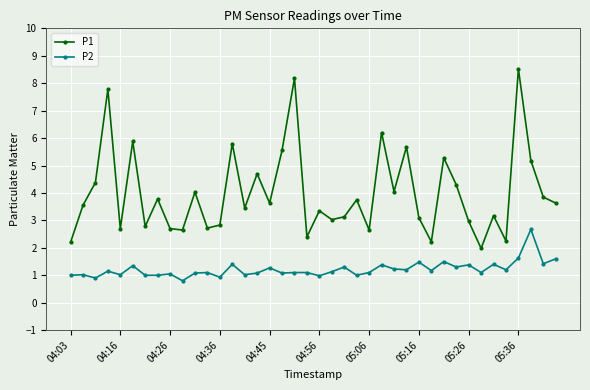

What is the average value of the P1 series?

4.0